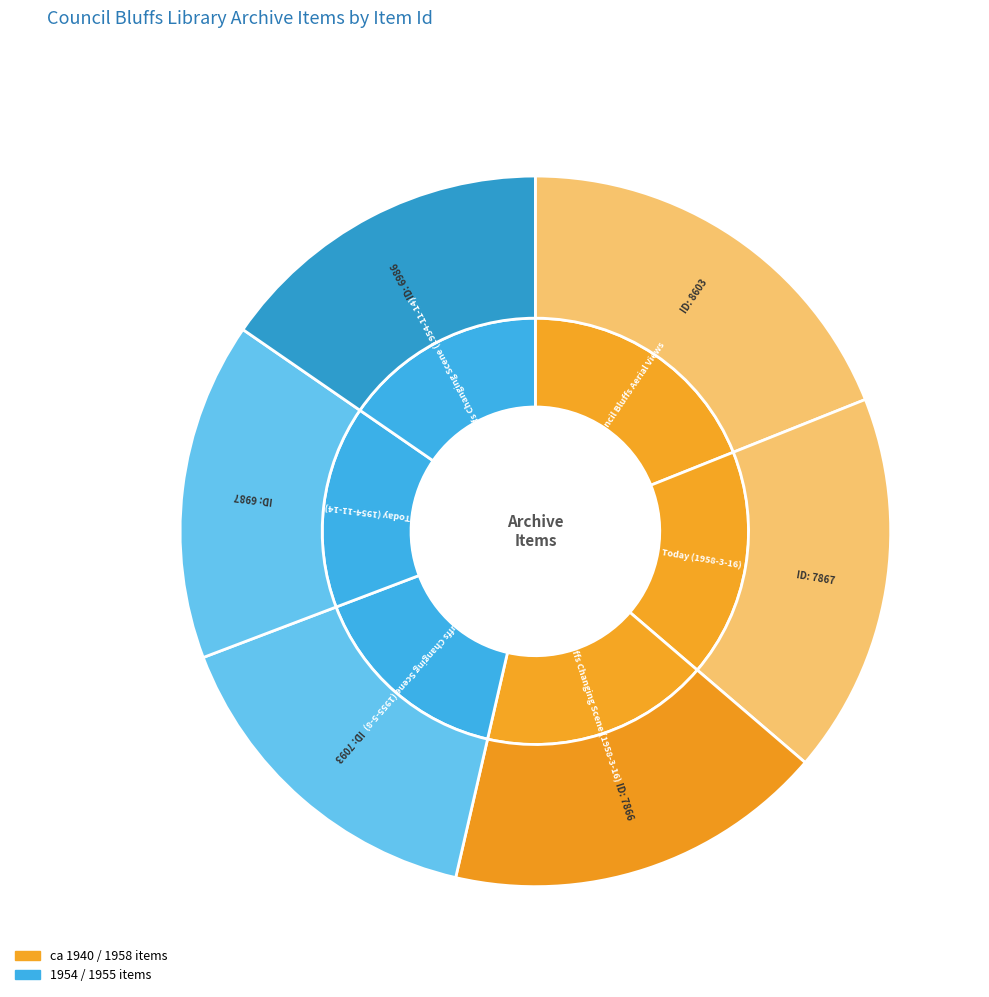

How many slices are in this pie chart?

6